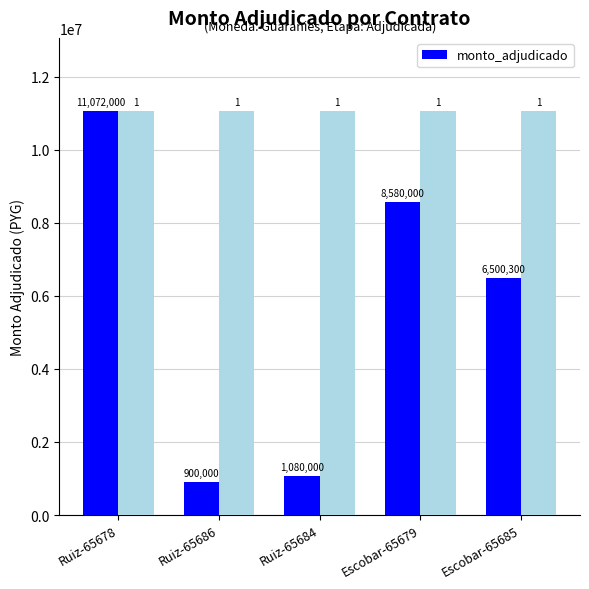

How many distinct data groups are displayed?

1